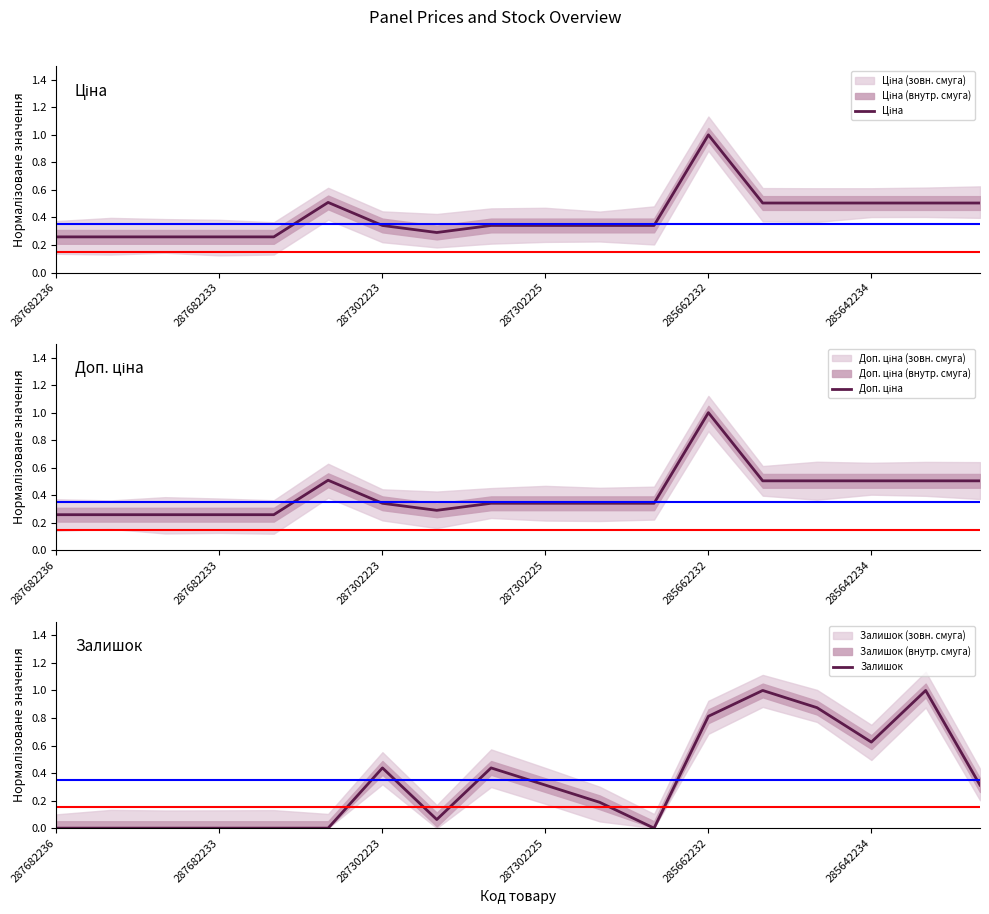

How many distinct data groups are displayed?

3